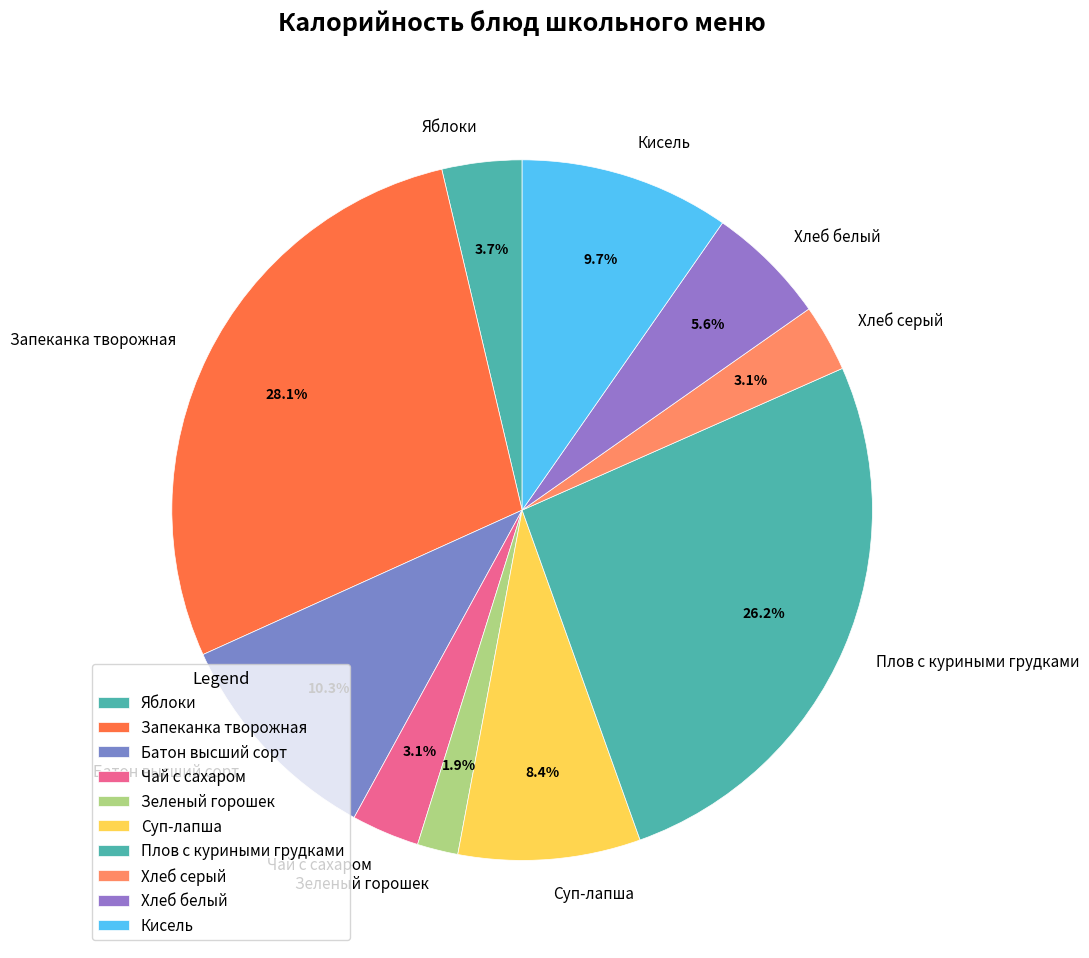

Is there a majority slice in this chart?

No